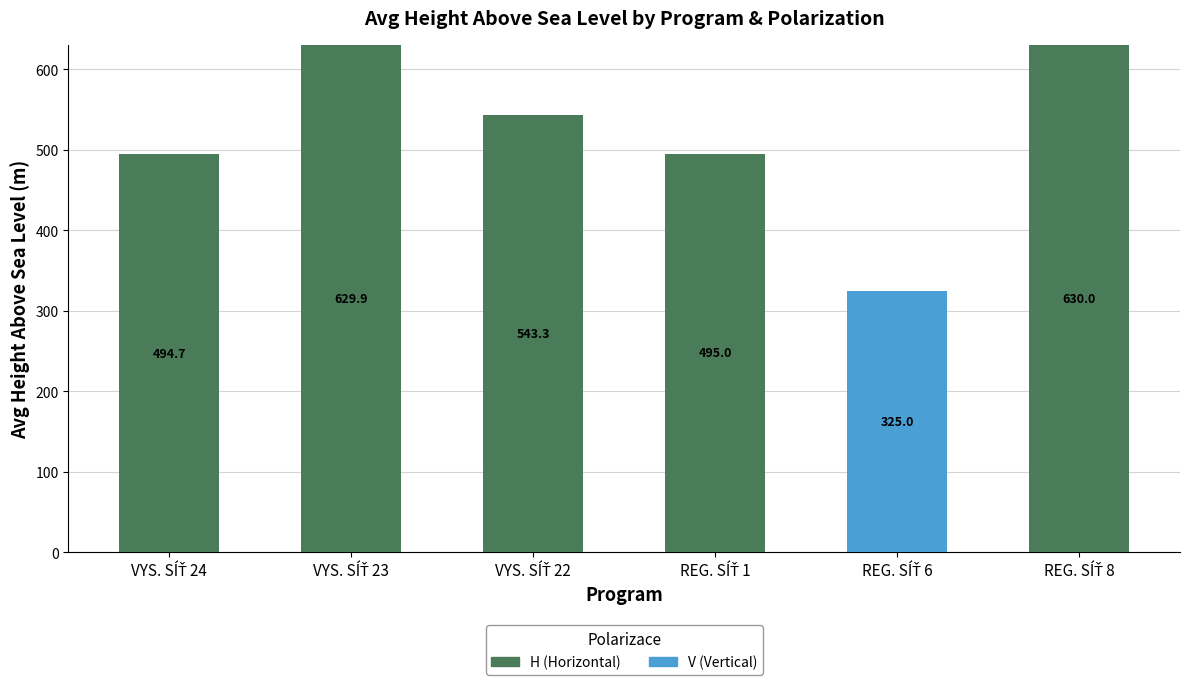

Does the chart contain stacked bars?

Yes